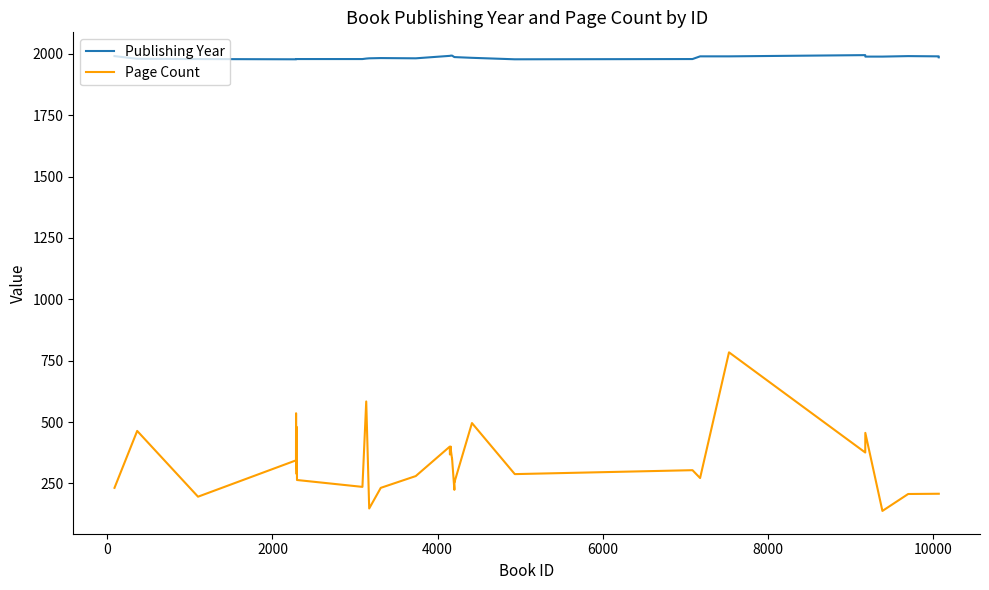

True or false: Page Count and Publishing Year cross at least once.

False